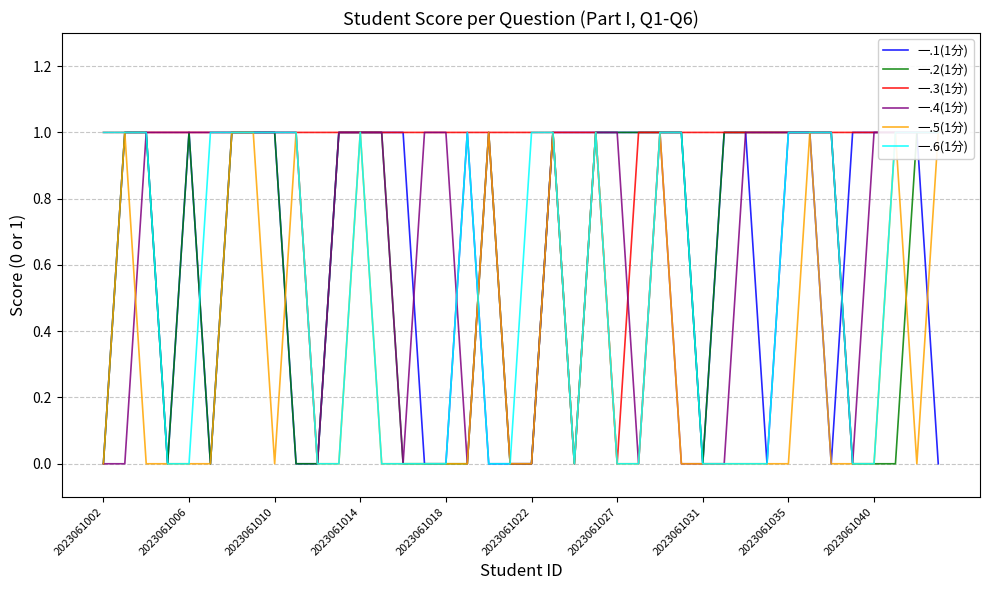

What position from the left is 2023061010?

3